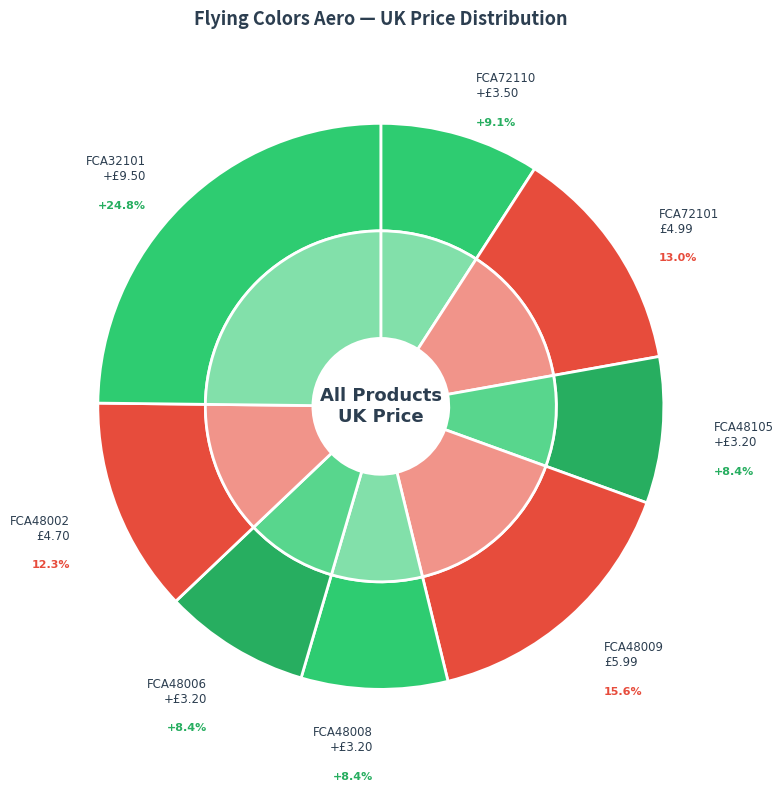

What is the change in value from FCA72101 to FCA48105?

-1.8